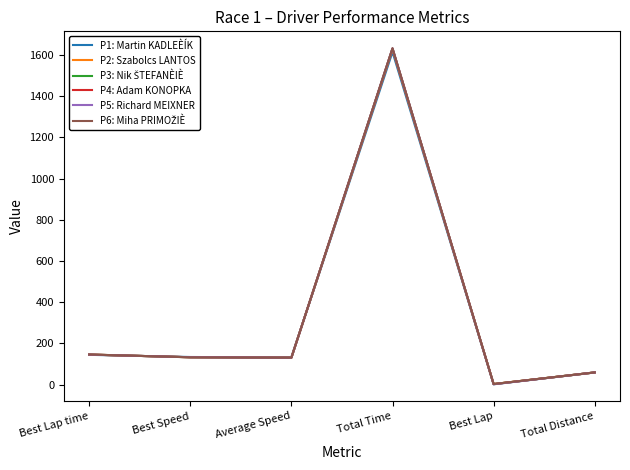

At which label does P5: Richard MEIXNER reach its peak?

Total Time